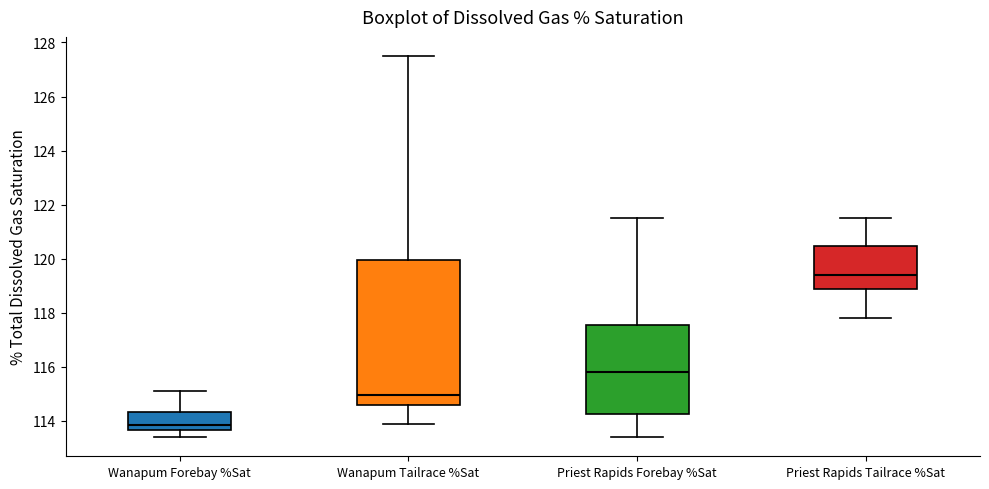

Which box's median line is the lowest?

Wanapum Forebay %Sat